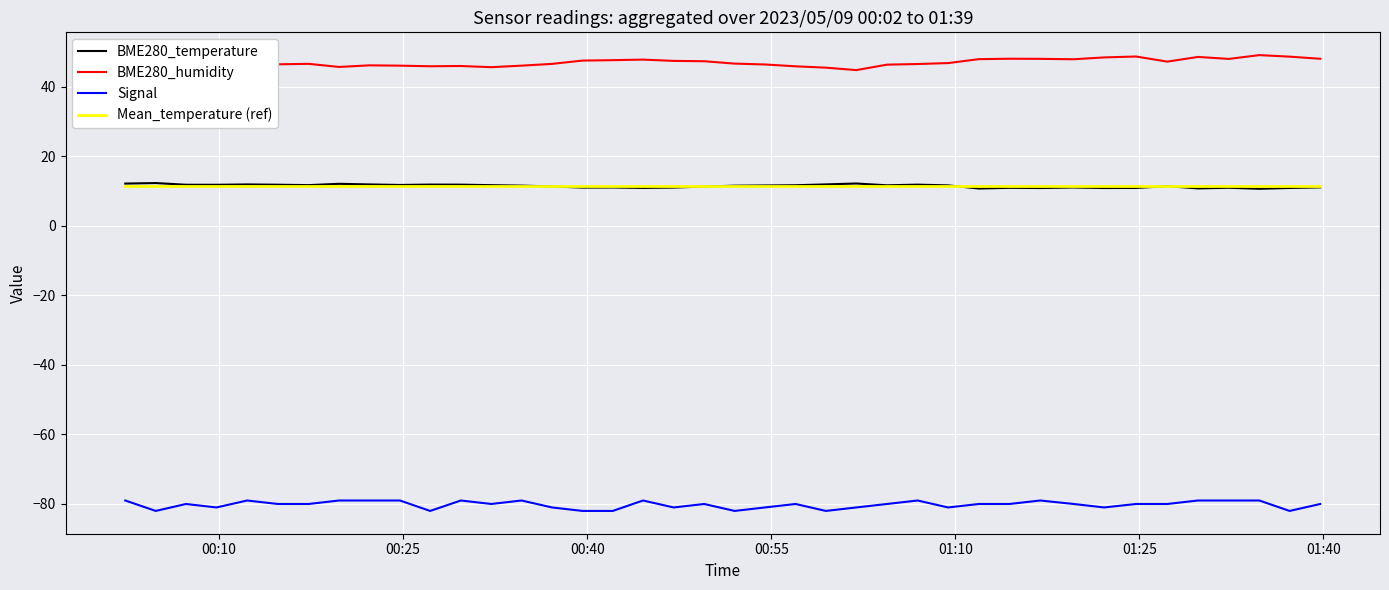

True or false: BME280_temperature and Signal cross at least once.

False